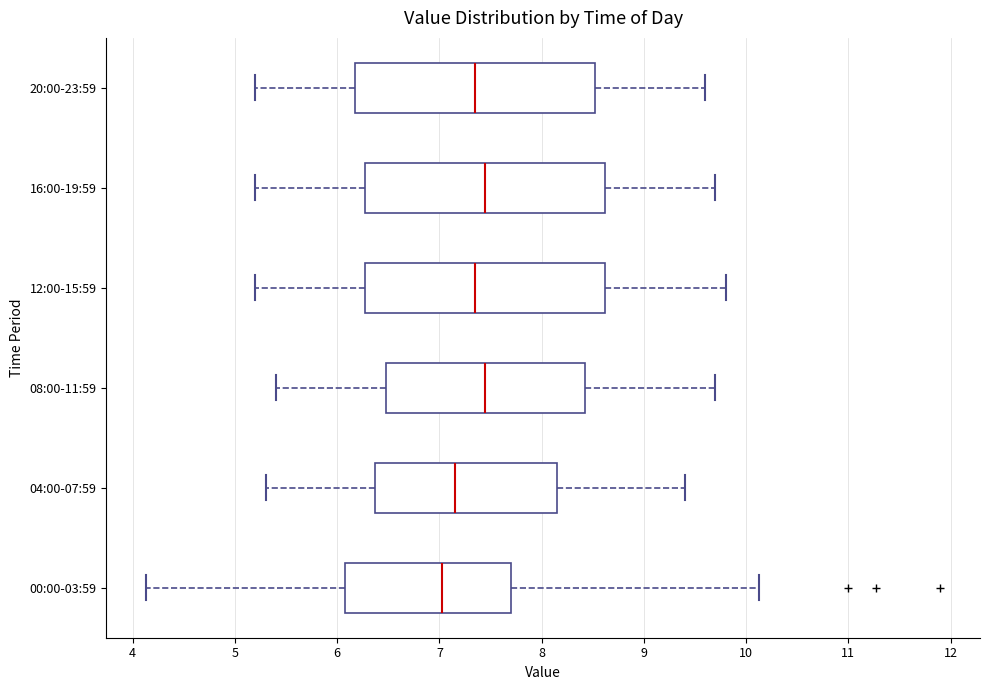

Reading bottom to top, transcribe this box plot: for each box, give where its median line is, the range the box spans, and where its two whiskers end, as read against the x-axis. The values are not printed on the chart, so give them approximately, as read against the axis.

00:00-03:59: median 7.0, box 6.1 to 7.7, whiskers 4.1 to 10.1
04:00-07:59: median 7.2, box 6.4 to 8.2, whiskers 5.3 to 9.4
08:00-11:59: median 7.5, box 6.5 to 8.4, whiskers 5.4 to 9.7
12:00-15:59: median 7.4, box 6.3 to 8.6, whiskers 5.2 to 9.8
16:00-19:59: median 7.5, box 6.3 to 8.6, whiskers 5.2 to 9.7
20:00-23:59: median 7.4, box 6.2 to 8.5, whiskers 5.2 to 9.6